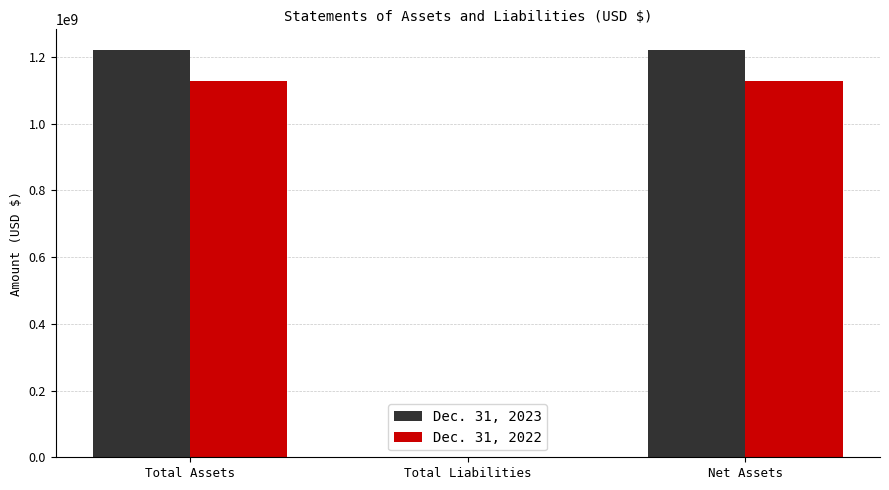

What is the greatest value displayed?

1221895792